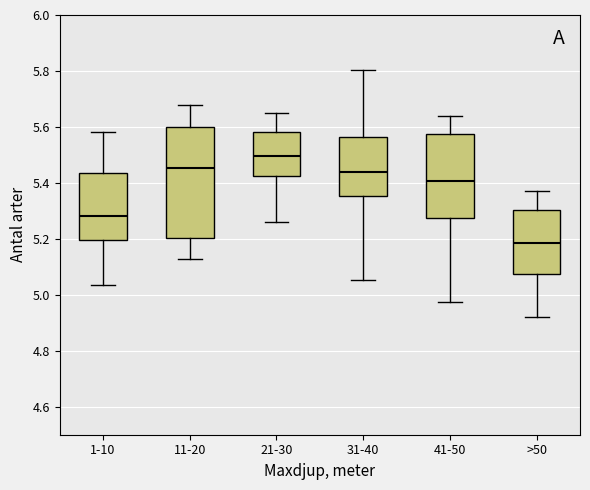

Comparing the boxes themselves (not the whiskers), which one is the tallest?

11-20